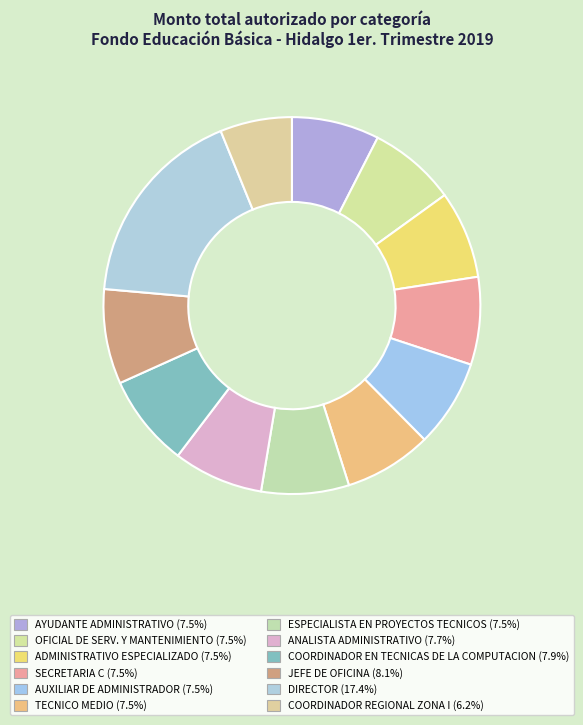

What is the largest slice in the pie chart?

DIRECTOR